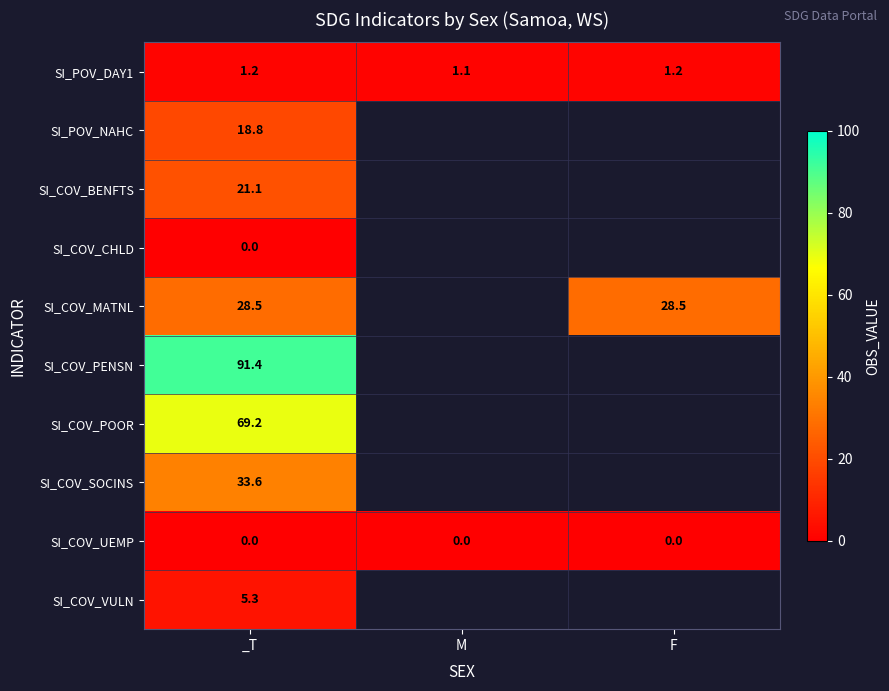

Read the SI_POV_DAY1 value at M.

1.1